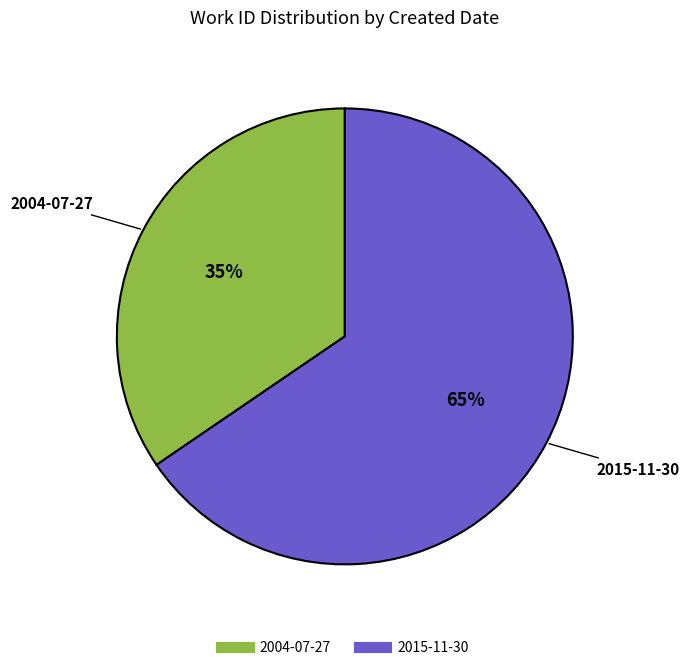

Combined, do 2004-07-27 and 2015-11-30 account for over 50%?

Yes